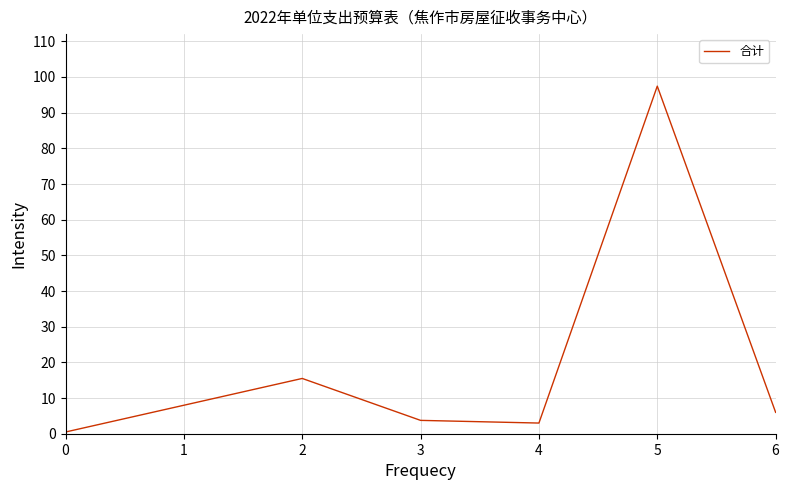

How many interior local peaks (higher than both neighbors) does the data have?

2